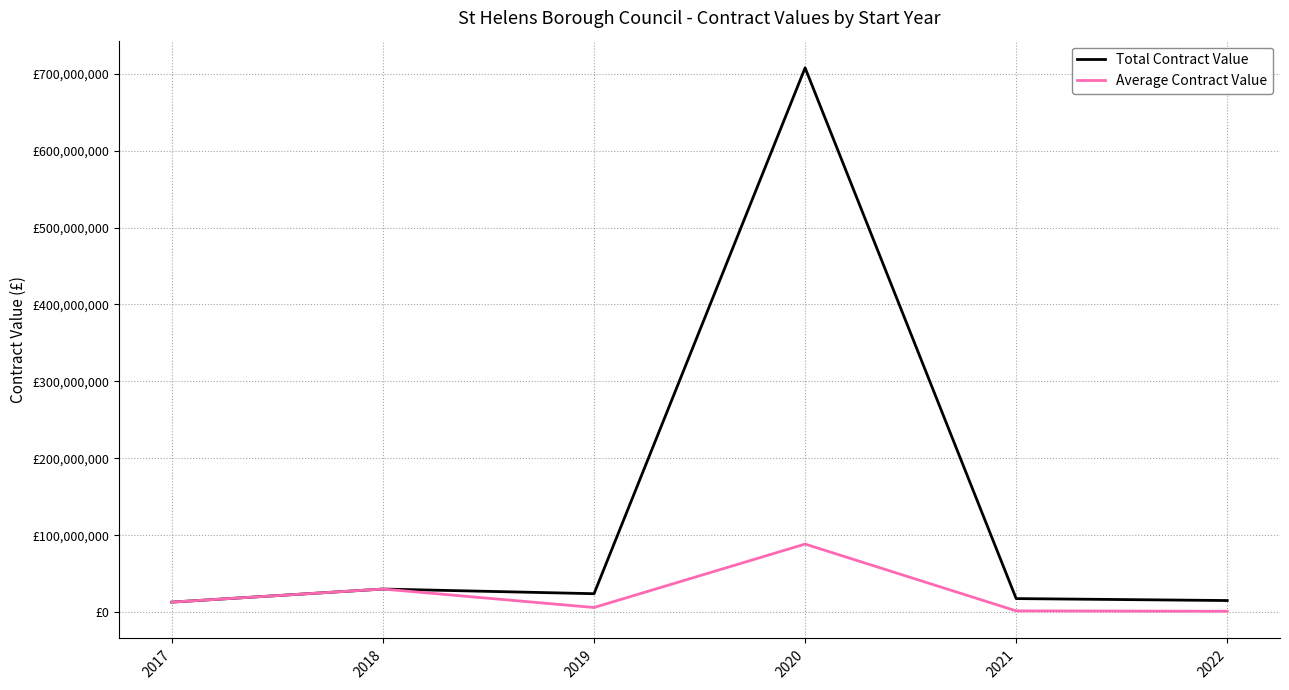

True or false: Total Contract Value has a value of 1258783460 at 2020.

False